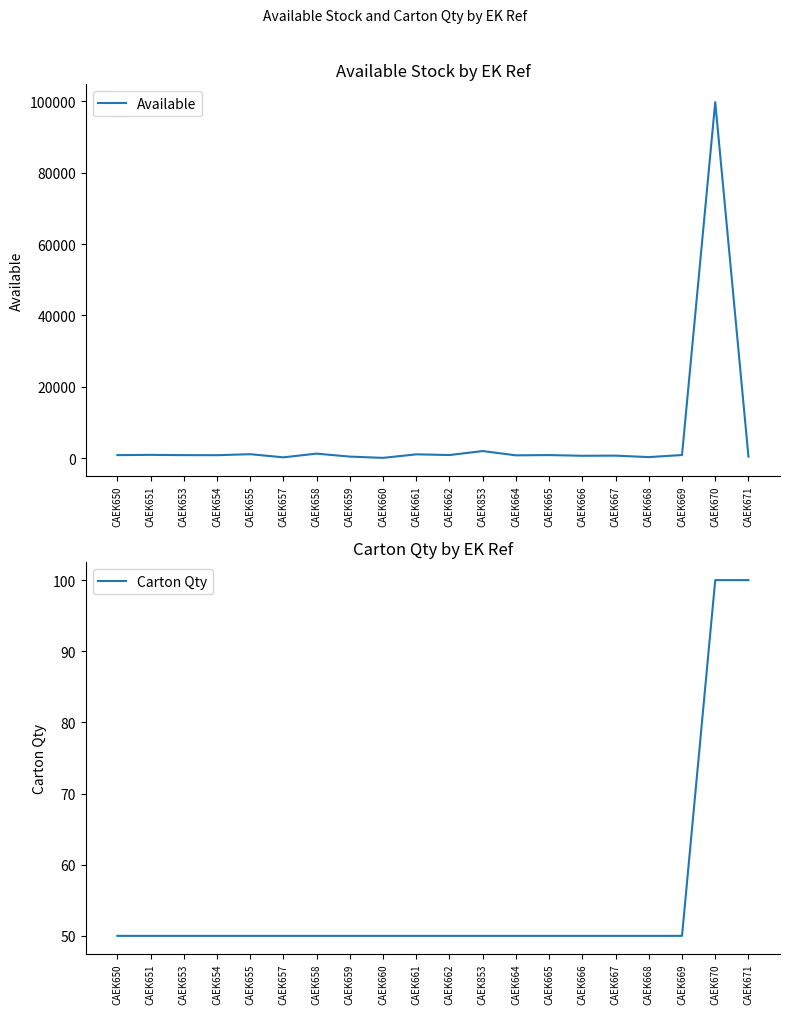

List the labels in order of Carton Qty value, smallest first.

CAEK650, CAEK651, CAEK653, CAEK654, CAEK655, CAEK657, CAEK658, CAEK659, CAEK660, CAEK661, CAEK662, CAEK853, CAEK664, CAEK665, CAEK666, CAEK667, CAEK668, CAEK669, CAEK670, CAEK671